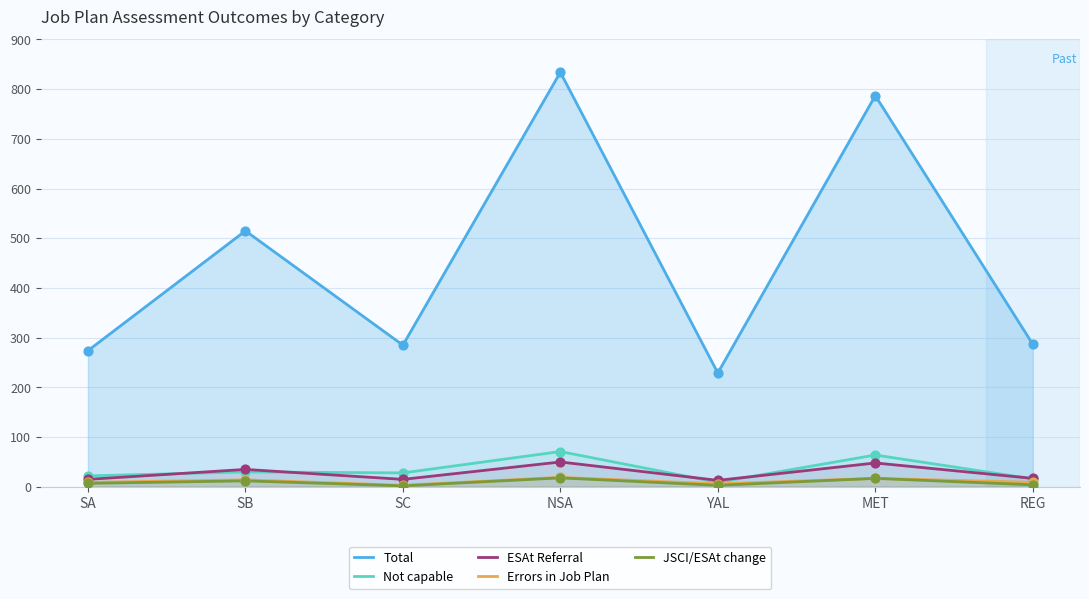

Which series has the largest total across all categories?

Total